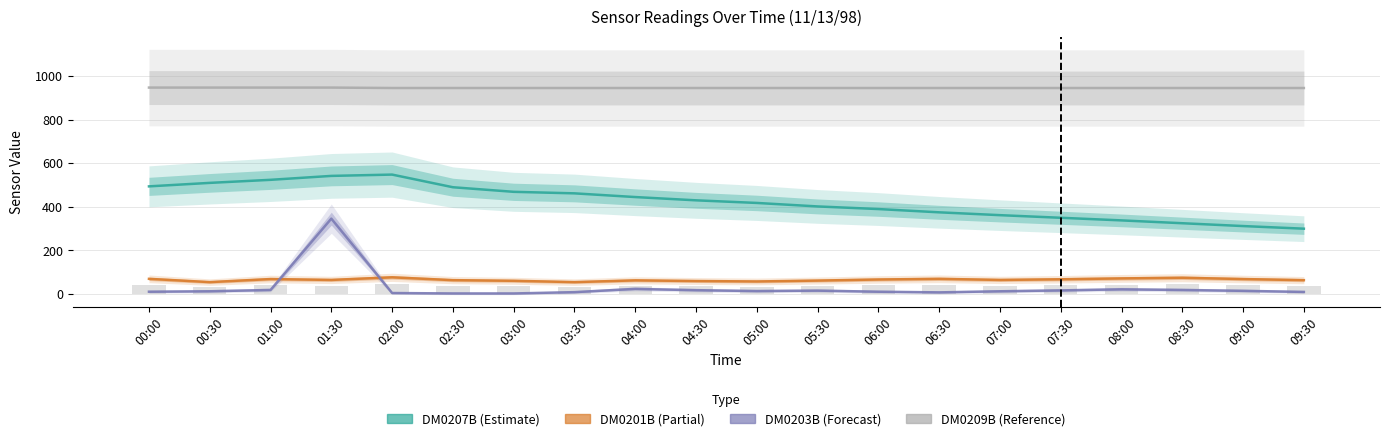

The value of DM0203B at 08:00 is 22. True or false?

True